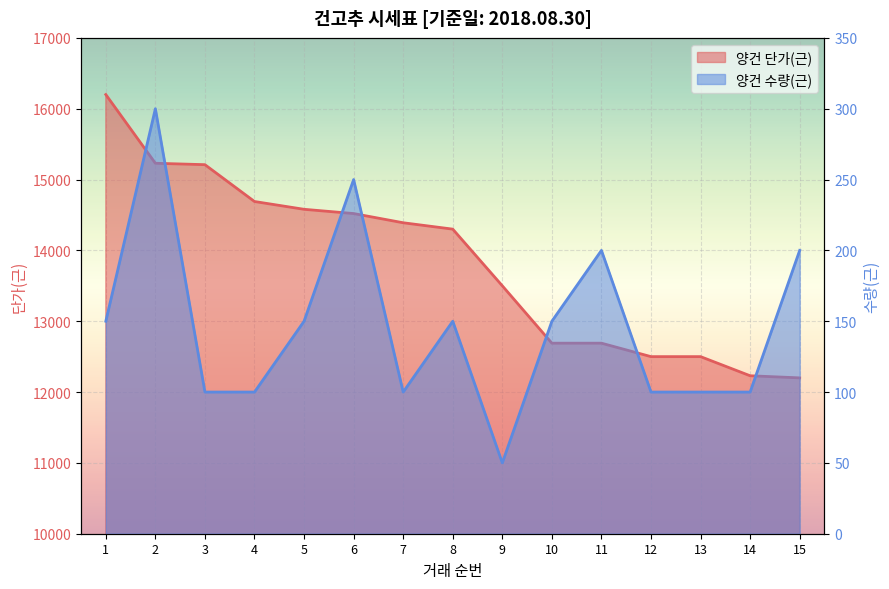

Rank the series at 2 from lowest to highest value.

양건 수량(근), 양건 단가(근)